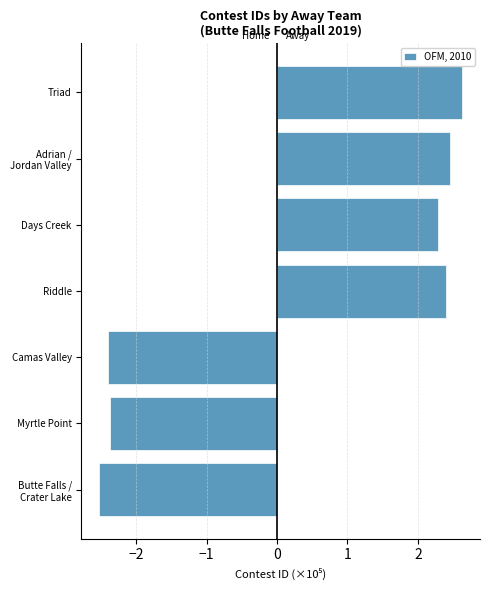

The value at Camas Valley is -0.7. True or false?

False